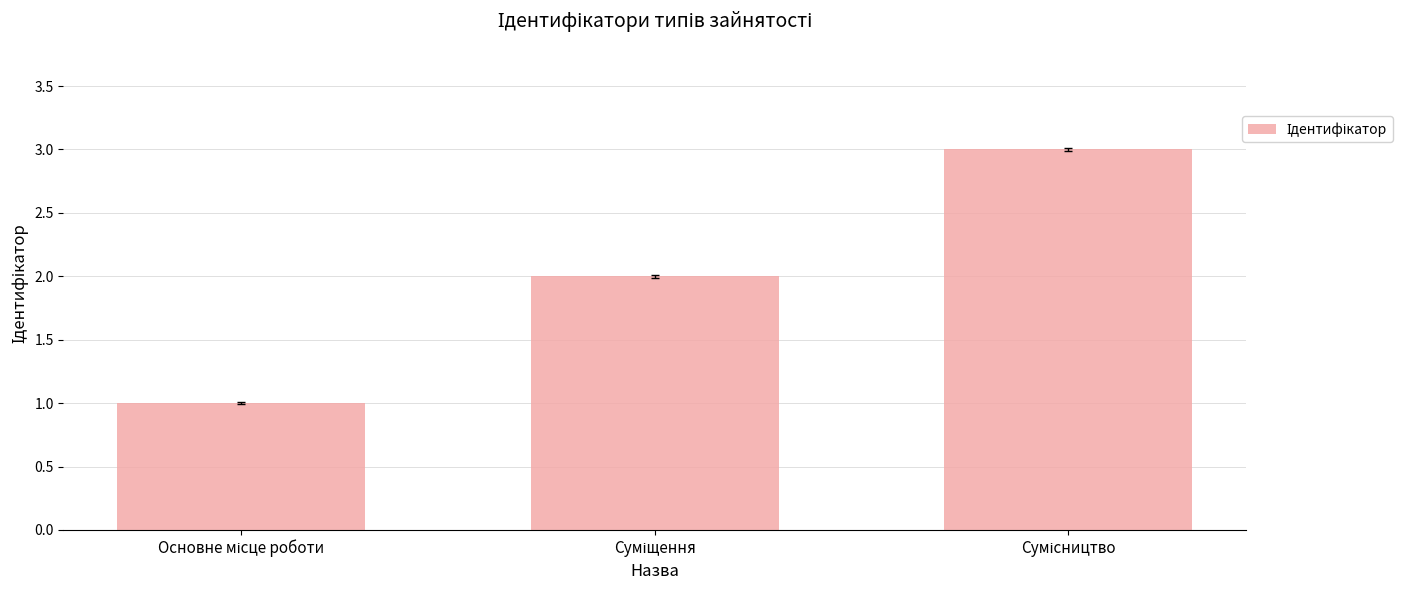

What is the maximum value shown in the chart?

3